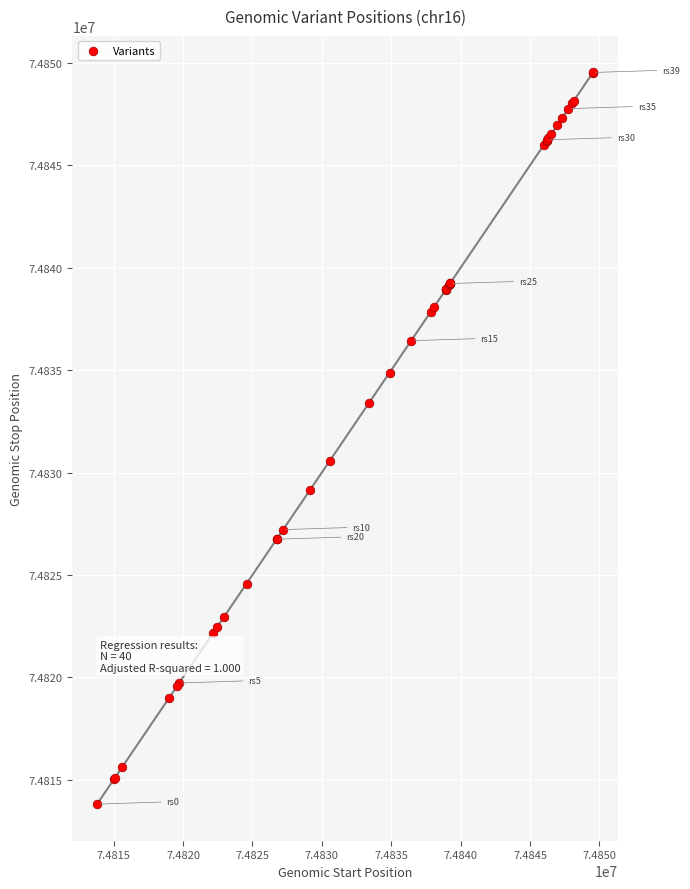

What Y value in the scatter plot is closest to 74831673?

74830584